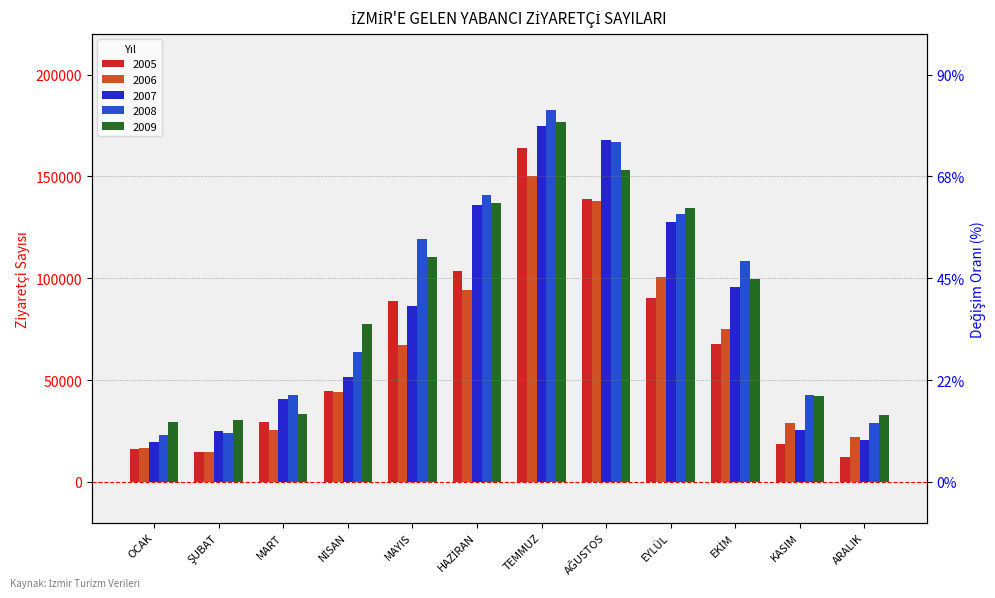

True or false: 2007 has a value of 174523 at TEMMUZ.

True